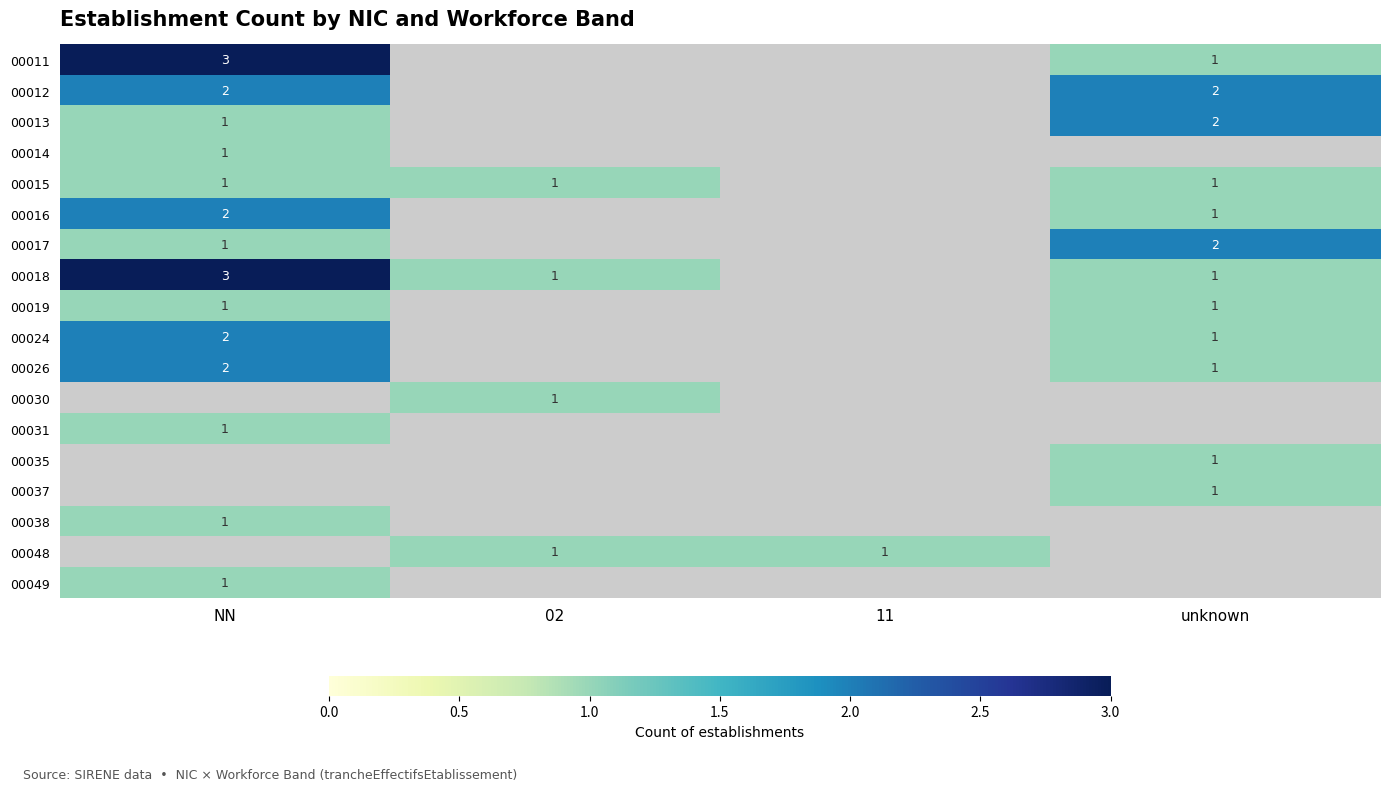

The value of 00024 at NN is 3. True or false?

False